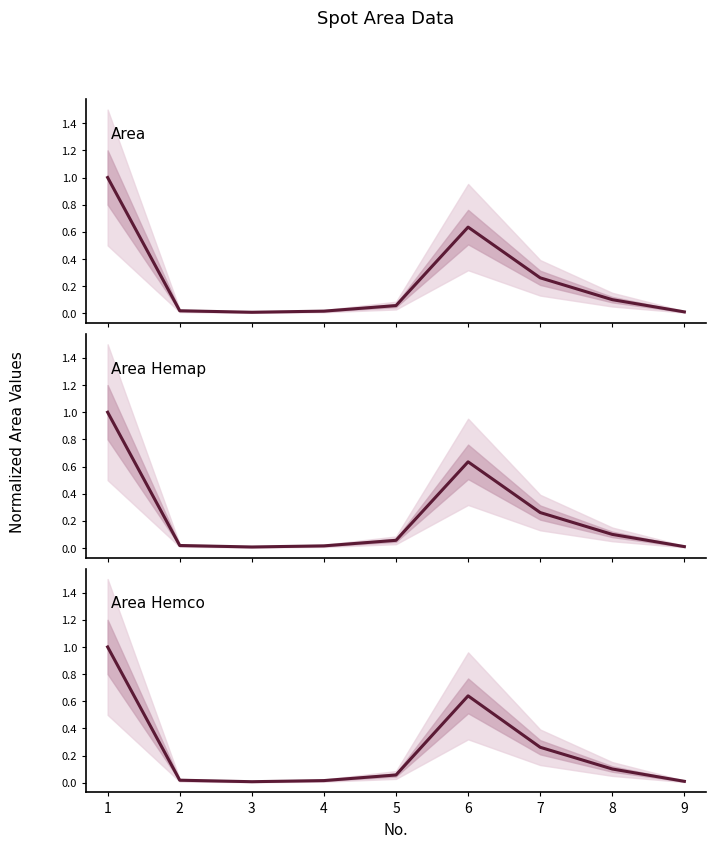

What is the value of the Area point at the 6th from the left?

0.6